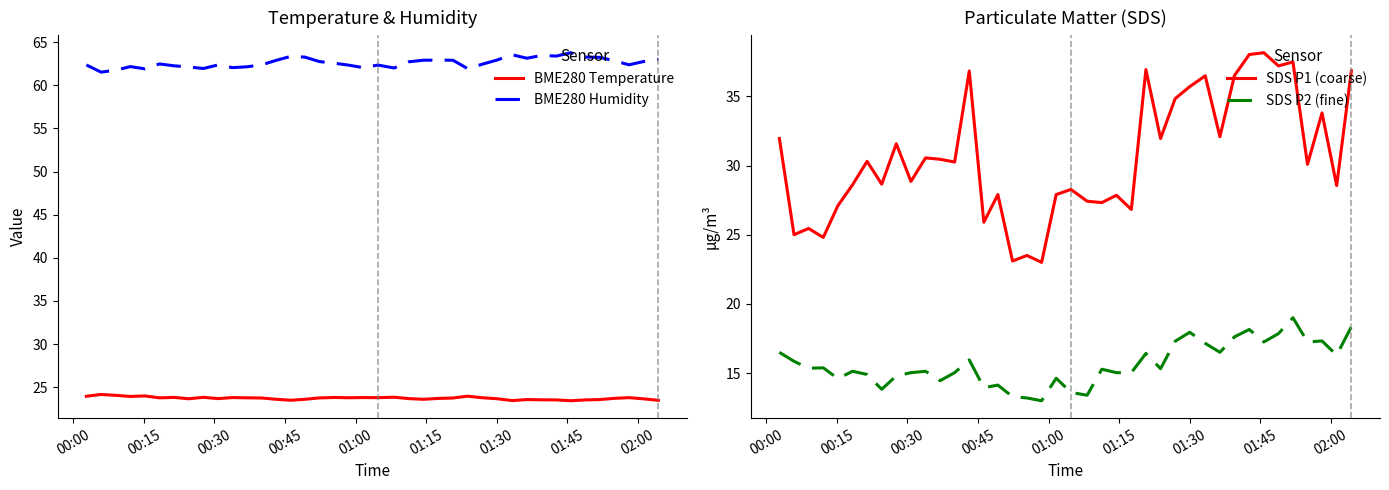

True or false: BME280 Humidity and BME280 Temperature cross at least once.

False